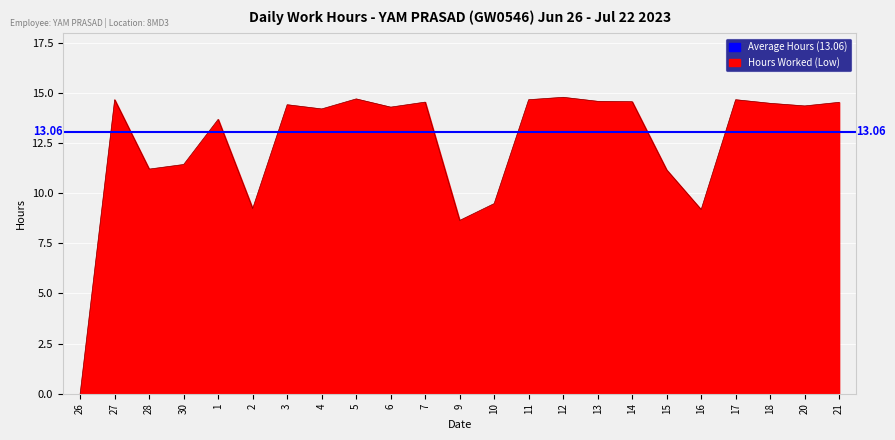

Reading left to right, list all the values displayed in this chart.

26=0.0	27=14.7	28=11.2	30=11.4	1=13.7	2=9.2	3=14.4	4=14.2	5=14.7	6=14.3	7=14.5	9=8.6	10=9.5	11=14.7	12=14.8	13=14.6	14=14.6	15=11.2	16=9.2	17=14.7	18=14.5	20=14.3	21=14.5